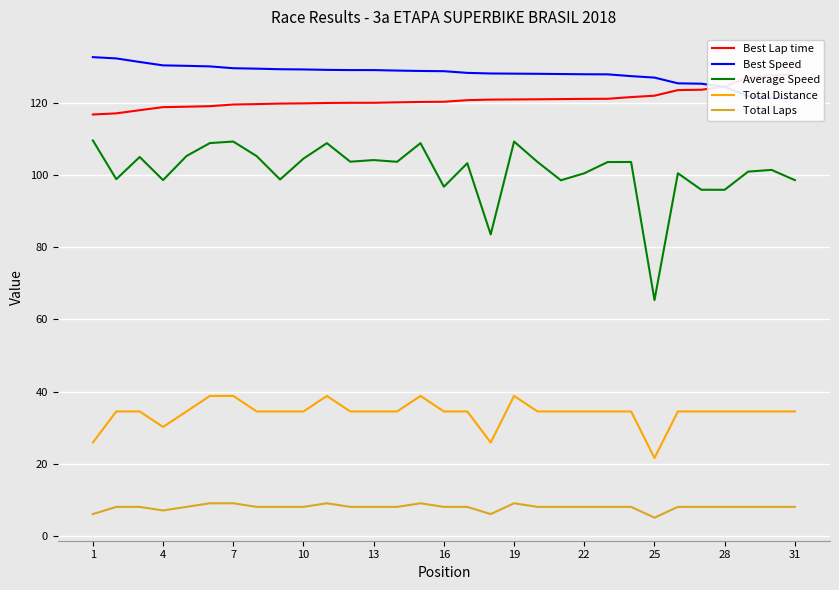

What is the maximum value for Total Distance?

38.8